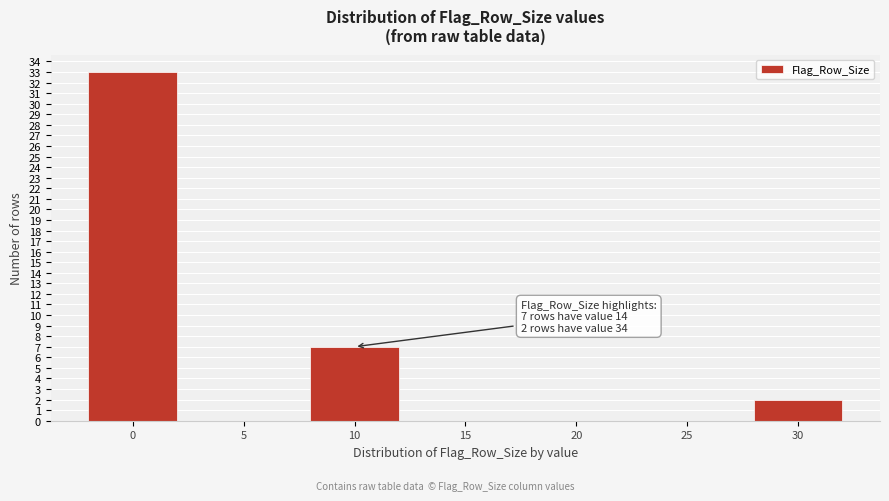

Reading left to right, what are all the values shown in this chart?

0=33	5=0	10=7	15=0	20=0	25=0	30=2